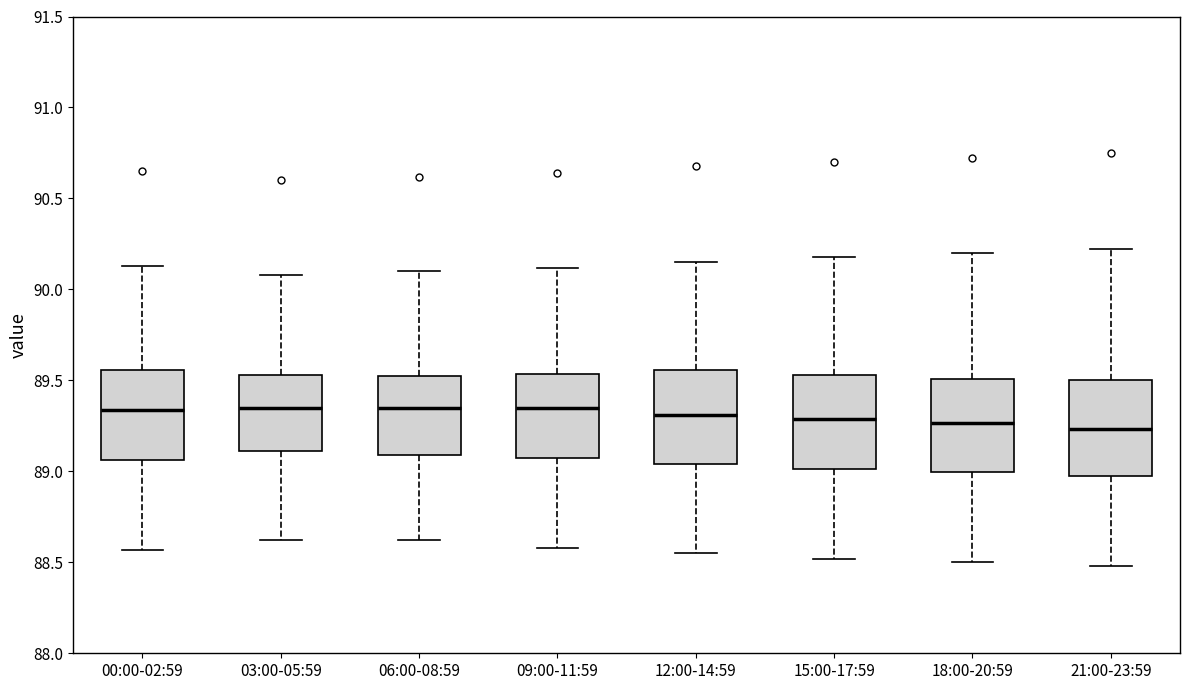

Reading left to right, read every box against the y-axis: the position of its median line, the range the box covers, and the ends of its whiskers. The values are not printed on the chart, so give them approximately, as read against the axis.

00:00-02:59: median 89.35, box 89.05 to 89.55, whiskers 88.55 to 90.15
03:00-05:59: median 89.35, box 89.10 to 89.55, whiskers 88.60 to 90.10
06:00-08:59: median 89.35, box 89.10 to 89.55, whiskers 88.60 to 90.10
09:00-11:59: median 89.35, box 89.05 to 89.55, whiskers 88.60 to 90.10
12:00-14:59: median 89.30, box 89.05 to 89.55, whiskers 88.55 to 90.15
15:00-17:59: median 89.30, box 89.00 to 89.55, whiskers 88.50 to 90.20
18:00-20:59: median 89.25, box 89.00 to 89.50, whiskers 88.50 to 90.20
21:00-23:59: median 89.25, box 88.95 to 89.50, whiskers 88.50 to 90.20